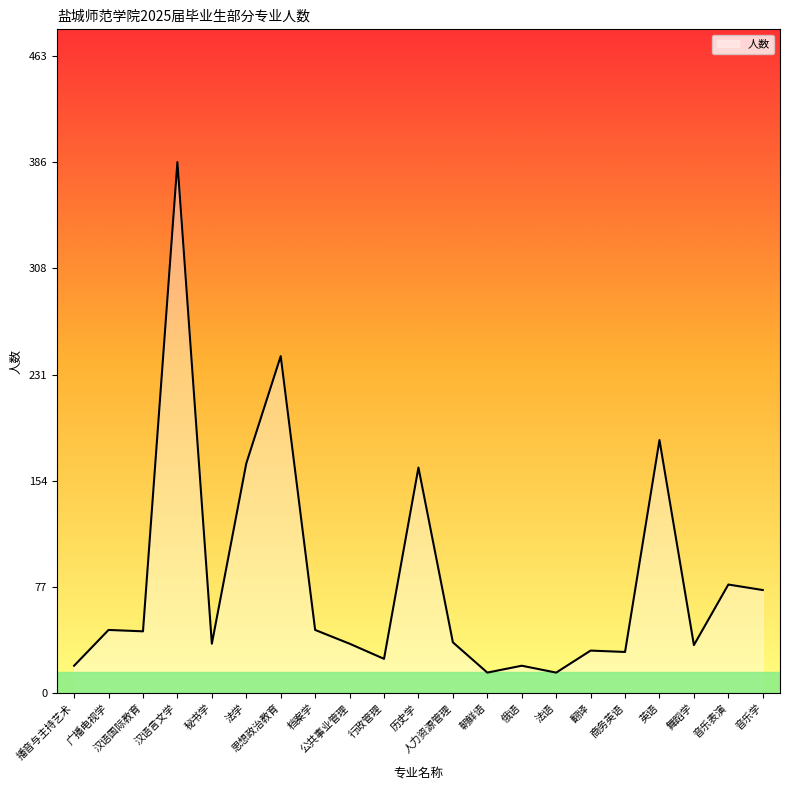

How many lines are shown in the chart?

1